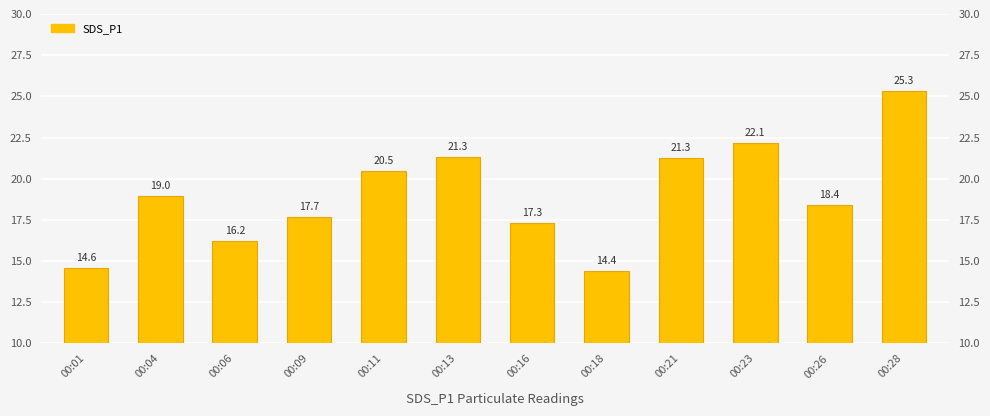

What is the sum of the values at 00:26 and 00:23?

40.6